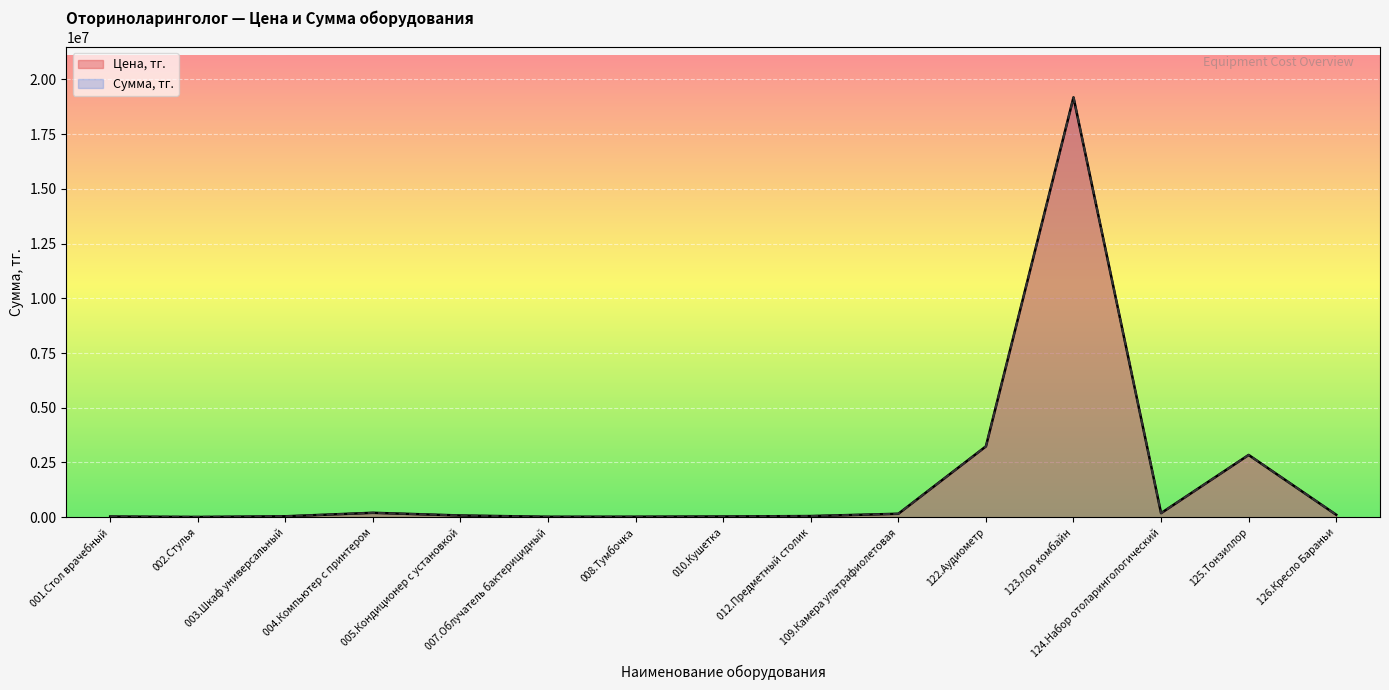

Which series has the largest total across all categories?

Сумма, тг.